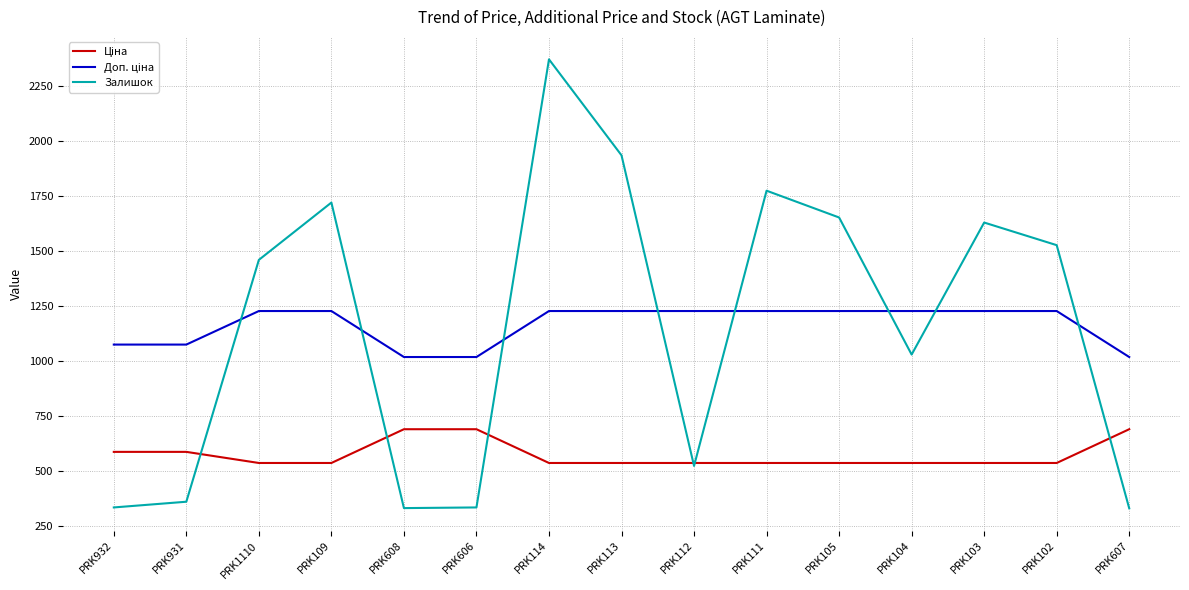

What is the total value across all series at PRK931?

2019.4